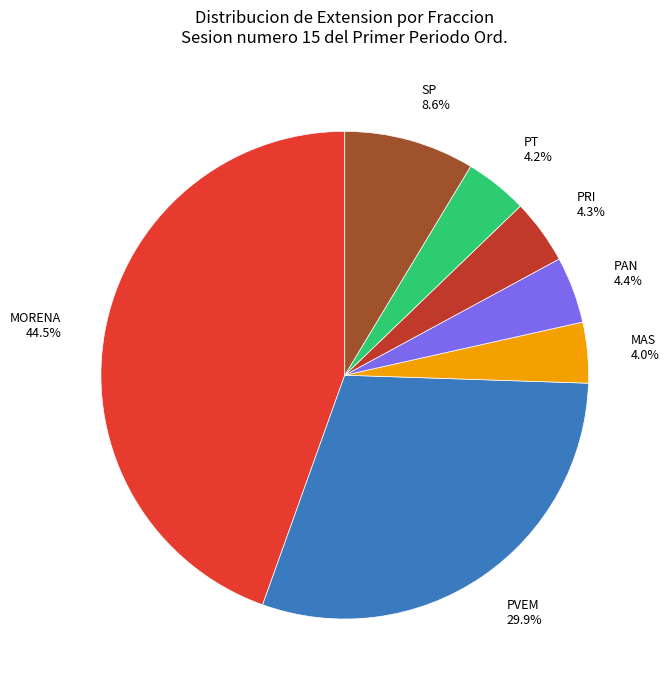

To the nearest percent, what is the average slice percentage?

14%